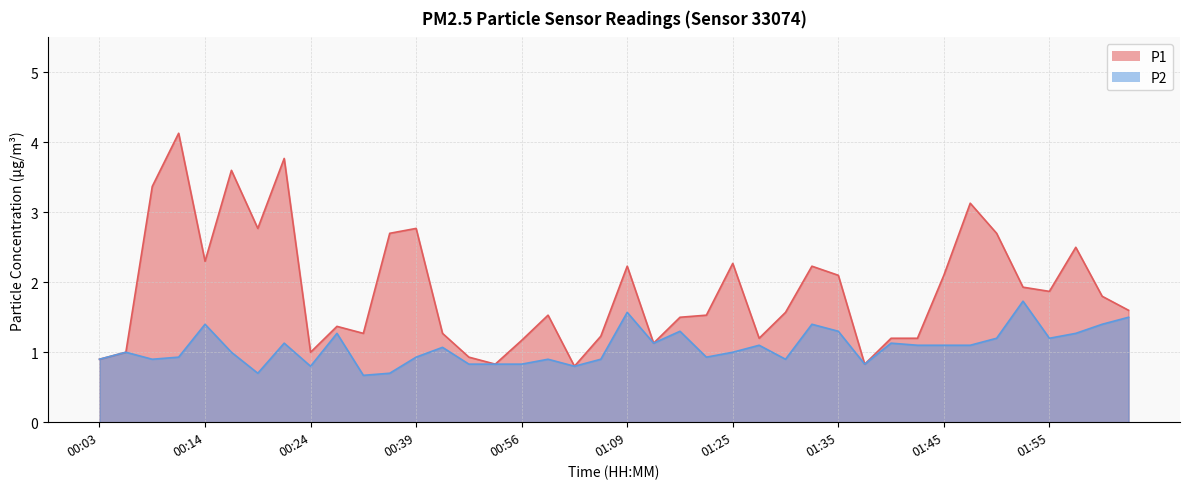

At which category is the sum across all series the highest?

00:11